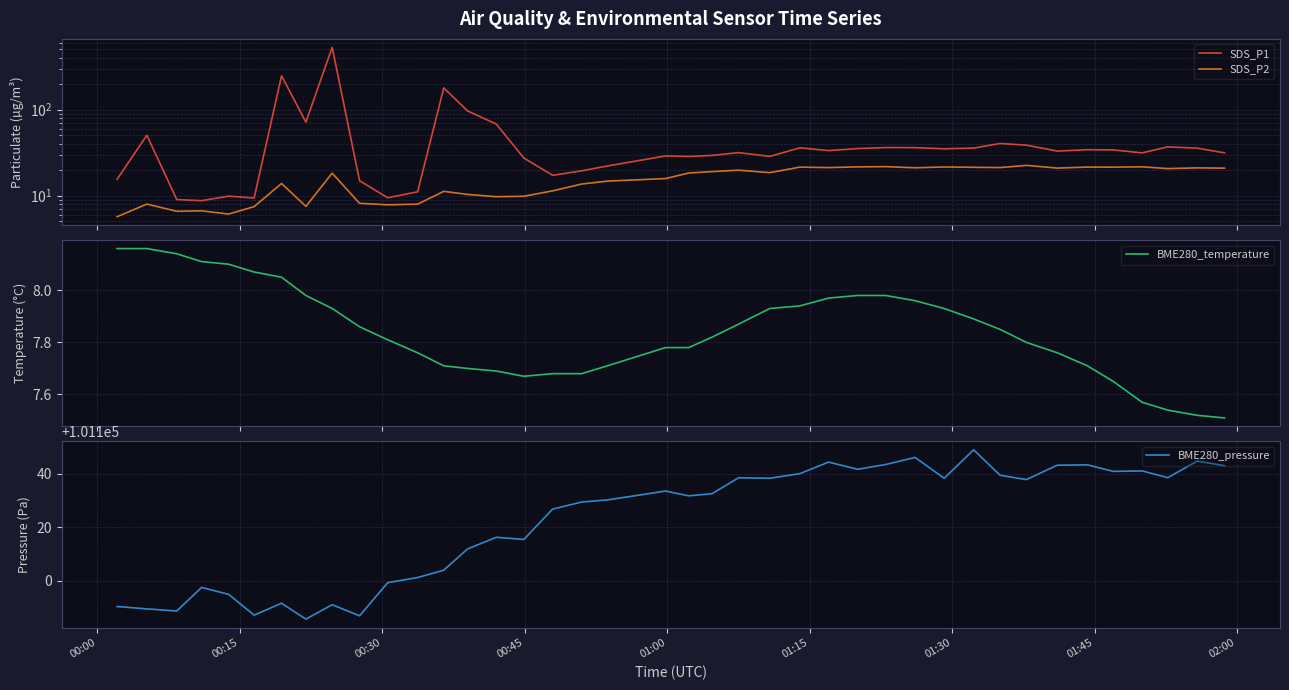

What is the minimum value for BME280_pressure?

101085.7